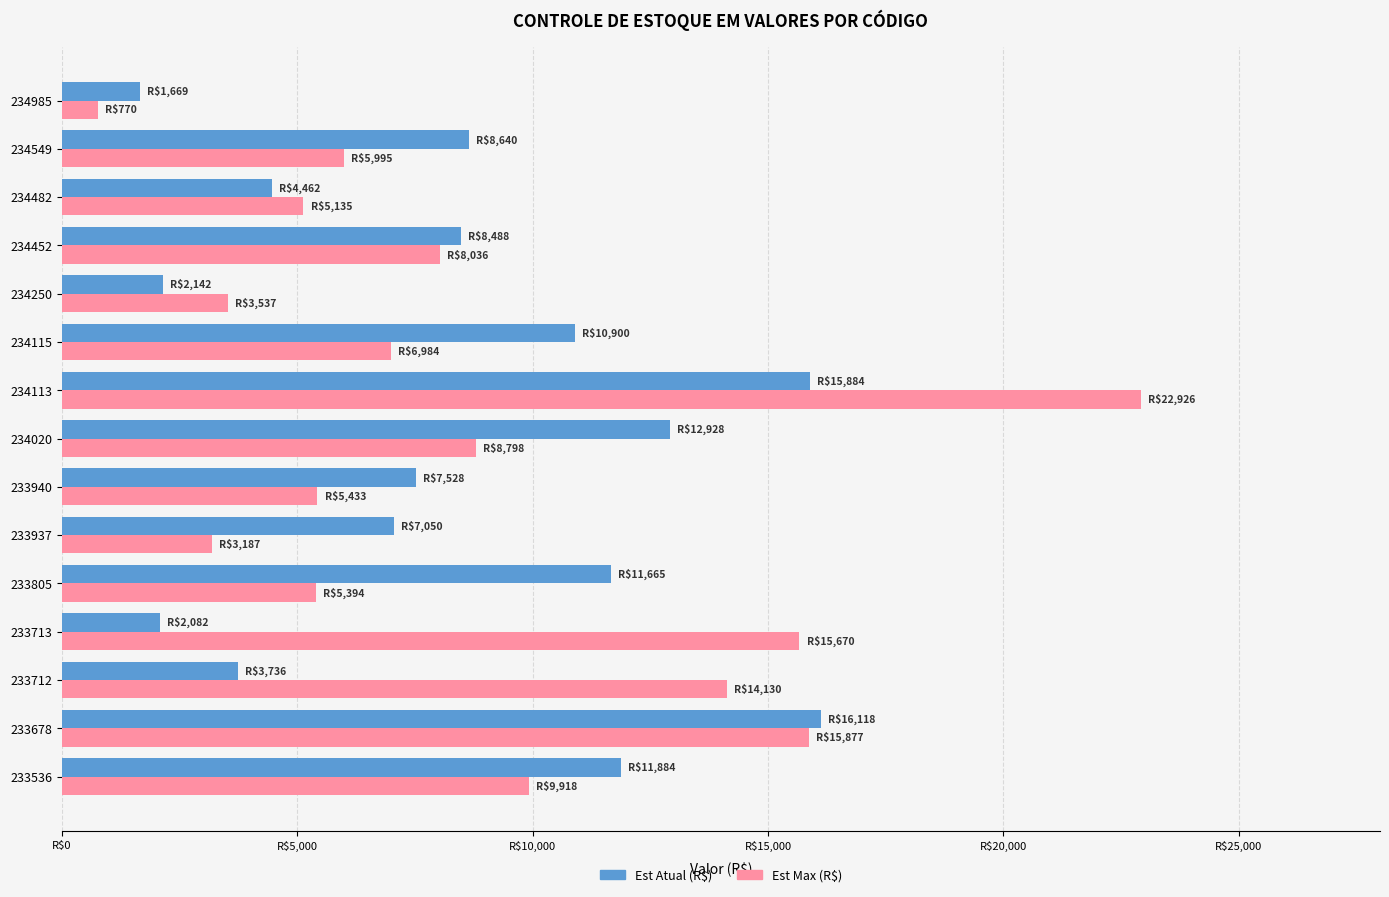

Rank the series by their average value, from lowest to highest.

Est Atual (R$), Est Max (R$)